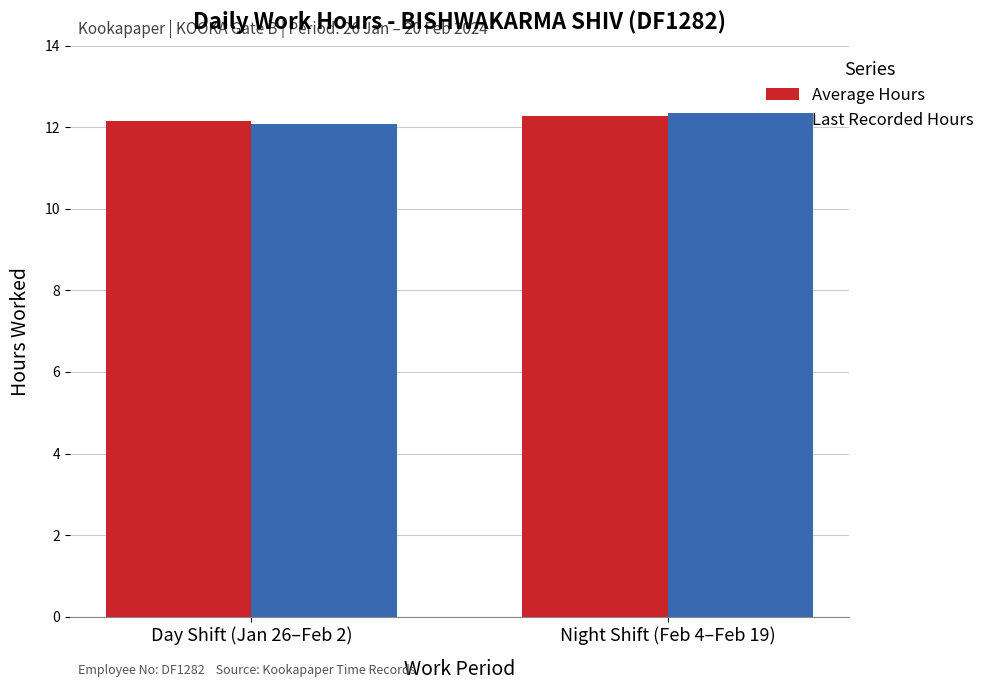

What is the minimum value shown in the chart?

12.1